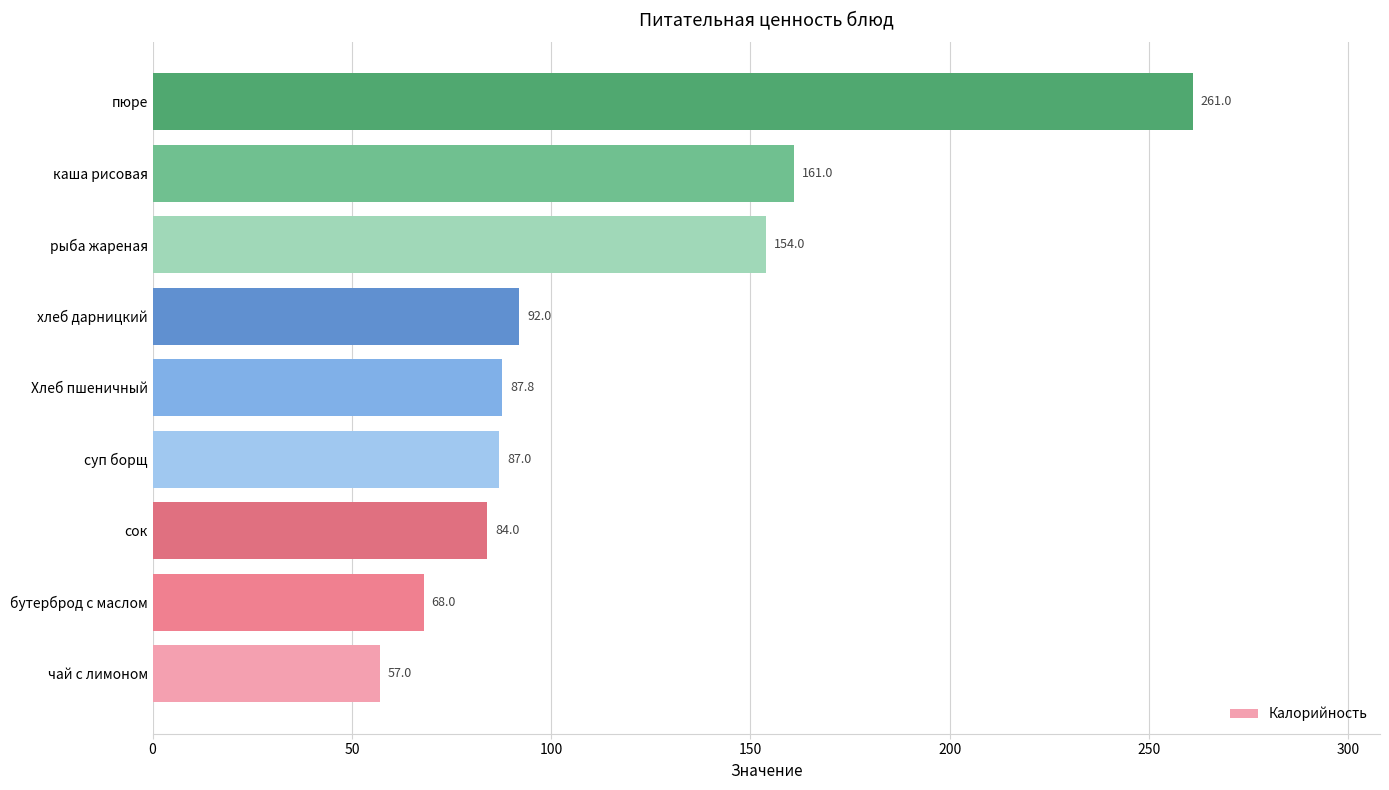

Reading bottom to top, list all the values displayed in this chart.

чай с лимоном=57.0	бутерброд с маслом=68.0	сок=84.0	суп борщ=87.0	Хлеб пшеничный=87.8	хлеб дарницкий=92.0	рыба жареная=154.0	каша рисовая=161.0	пюре=261.0